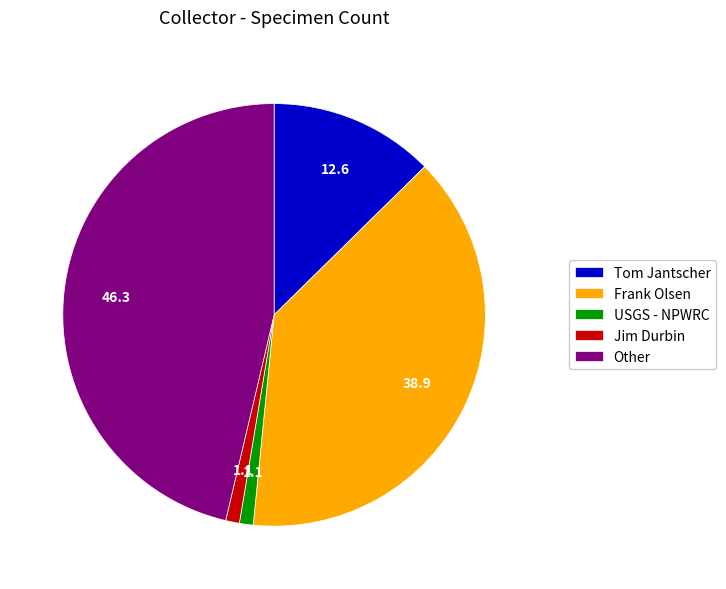

What is the ratio of the value at Tom Jantscher to the value at Jim Durbin?

12.0